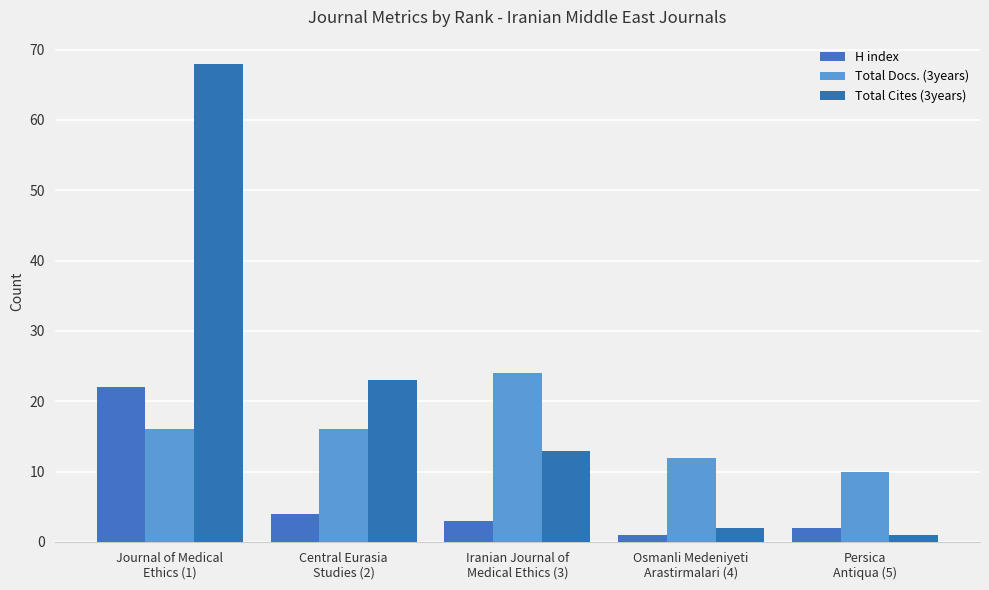

Which series changed the most between Journal of Medical
Ethics (1) and Persica
Antiqua (5)?

Total Cites (3years)